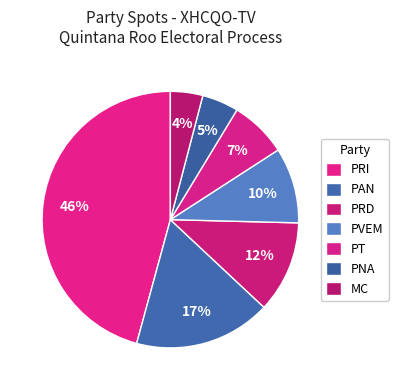

Is it true that PRD is 12% of the pie?

True